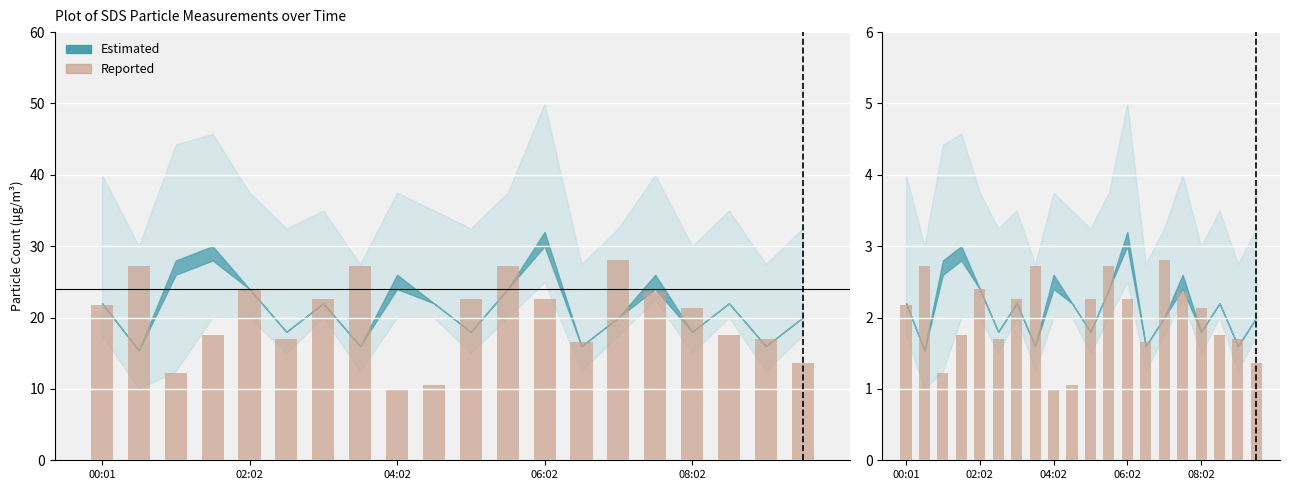

The chart shows a value of 4.0 at 06:02. True or false?

False